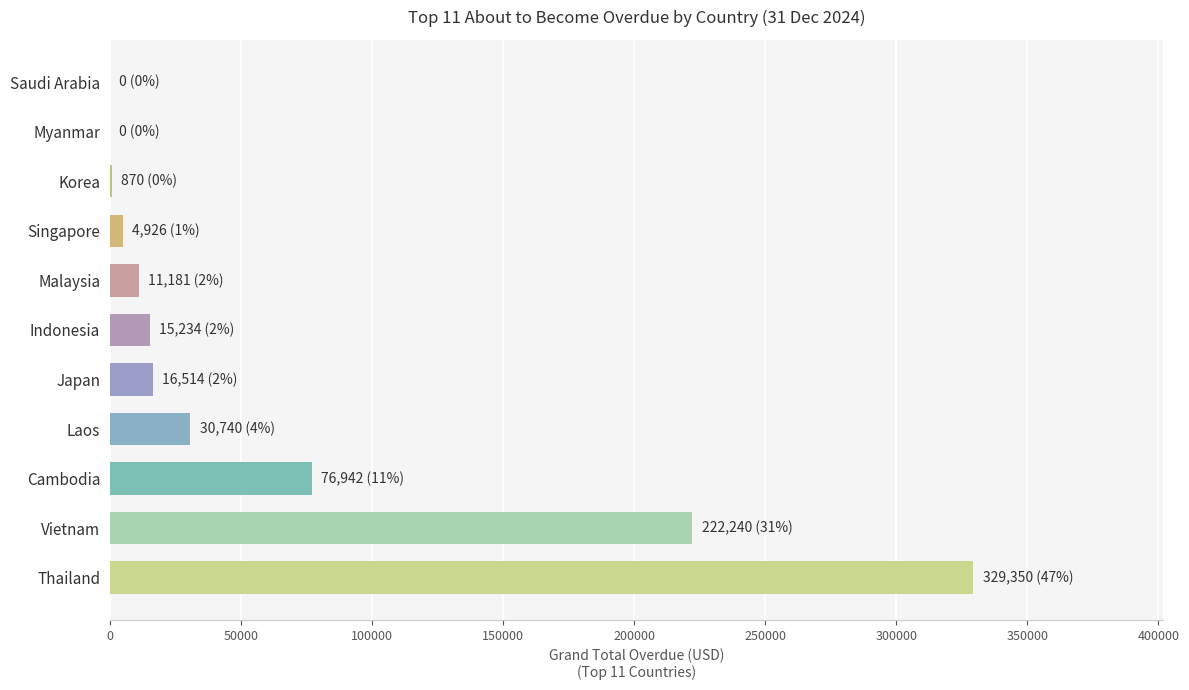

Is it true that the value at Thailand is 123373.2?

False